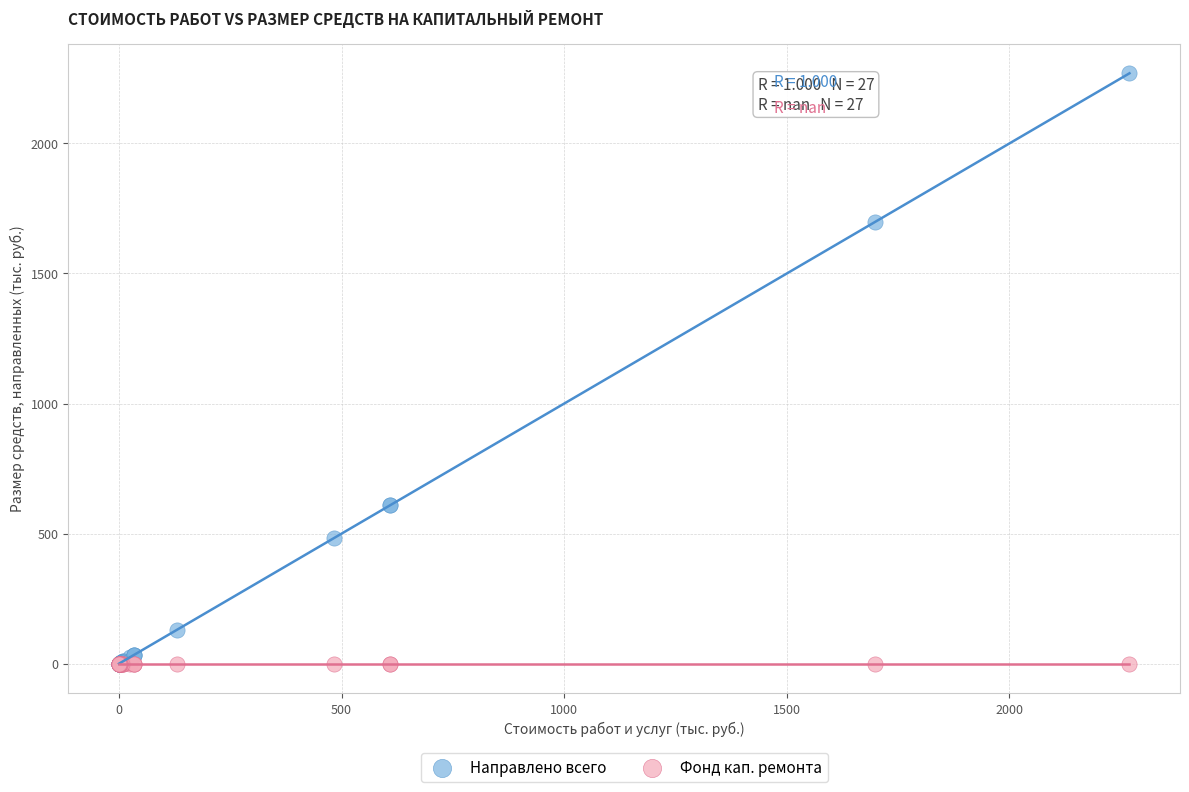

Which series reaches the maximum Y coordinate?

Направлено всего